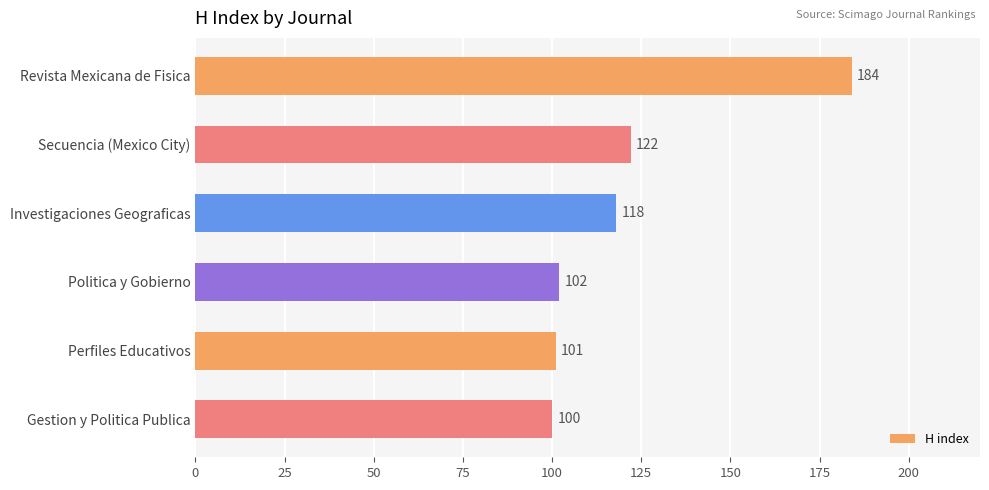

Reading bottom to top, extract all data points from this chart.

Gestion y Politica Publica=100	Perfiles Educativos=101	Politica y Gobierno=102	Investigaciones Geograficas=118	Secuencia (Mexico City)=122	Revista Mexicana de Fisica=184